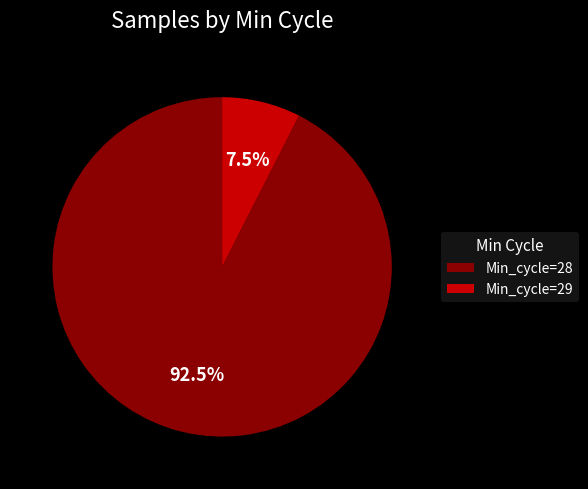

Rank the categories by value from highest to lowest.

Min_cycle=28, Min_cycle=29